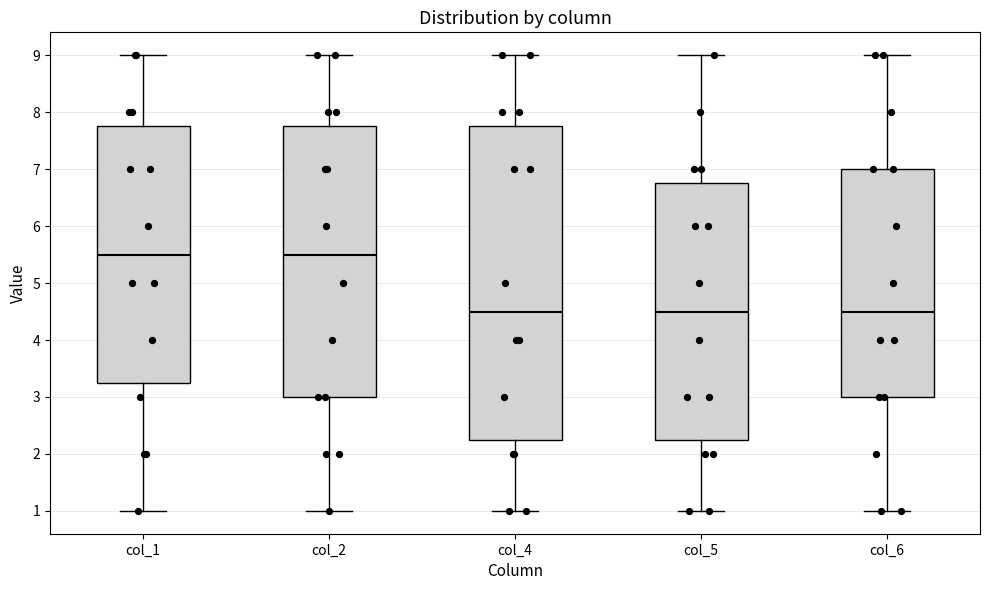

Where does the median line of the box for col_4 sit on the y-axis? The values are not printed on the chart, so give them approximately, as read against the axis.

4.5